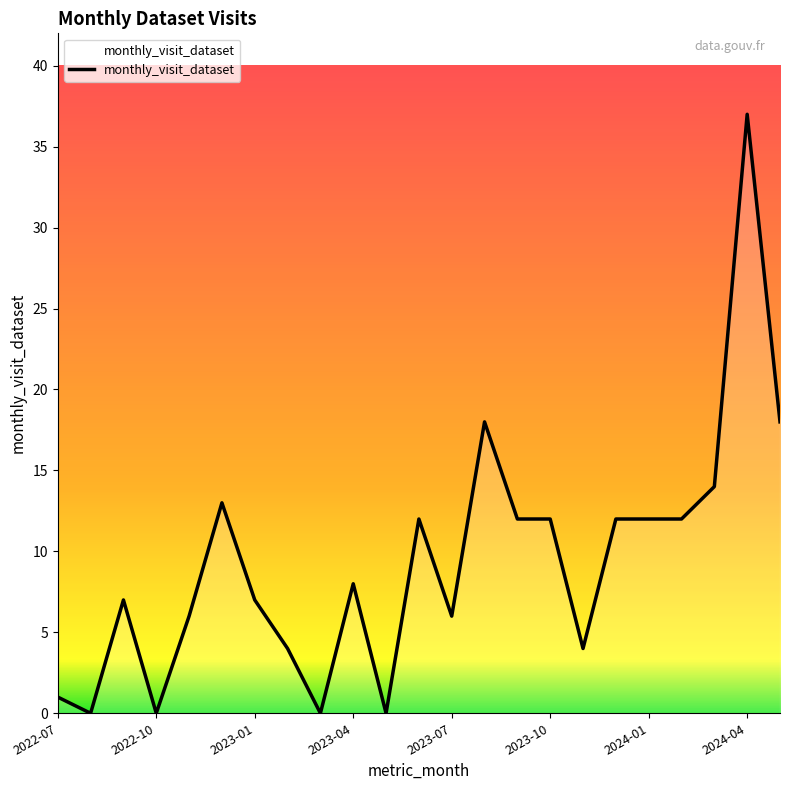

What is the difference between the maximum and minimum values?

37